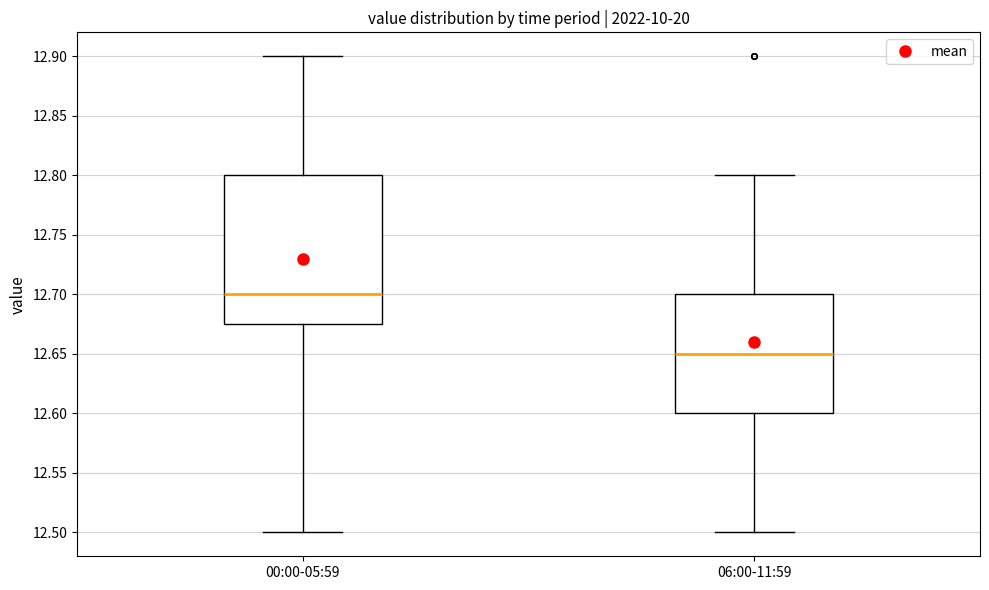

Which box's median line is the lowest?

06:00-11:59